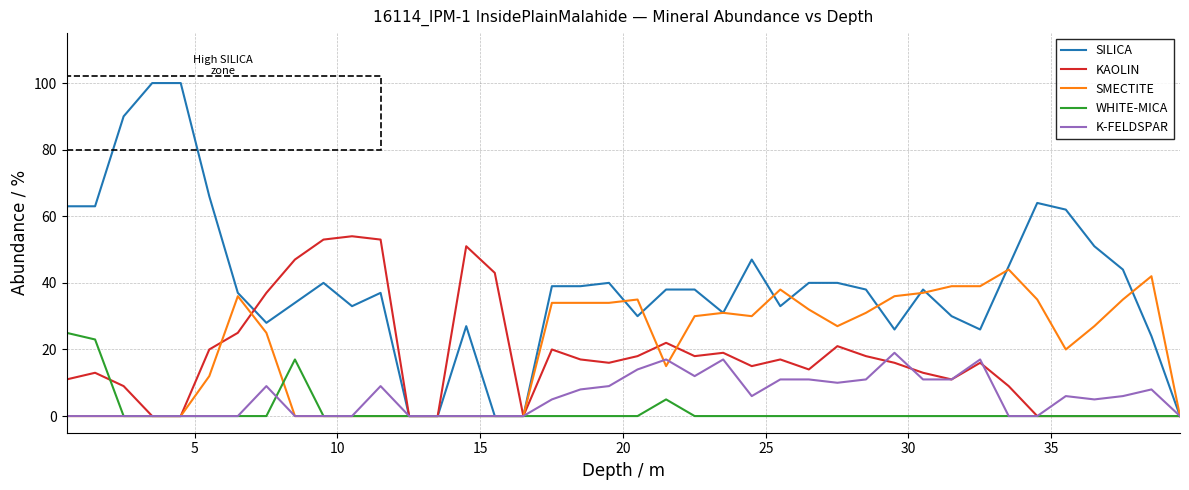

Which series has the largest range (max minus min)?

SILICA